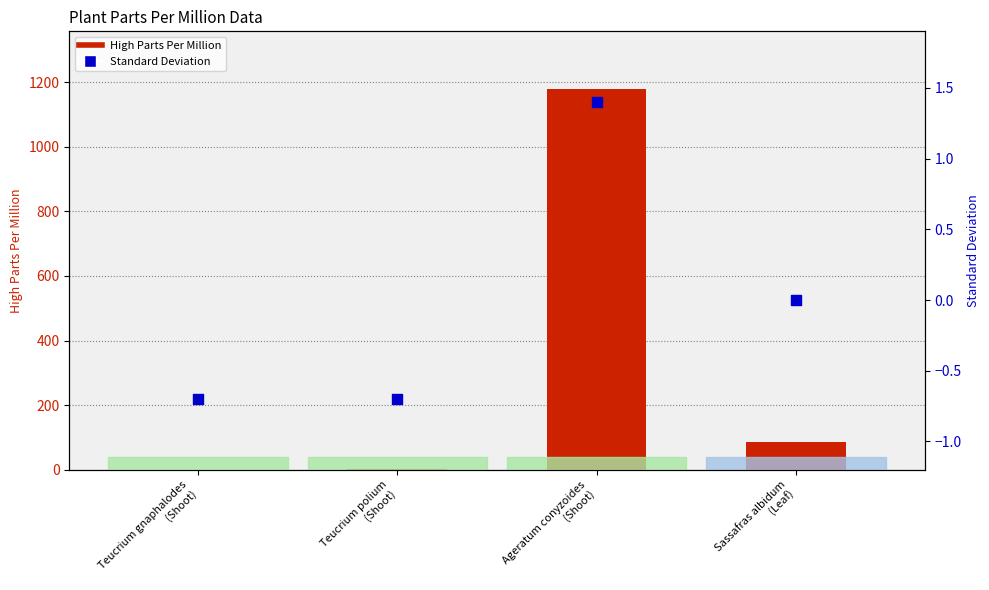

At which category is the sum across all series the highest?

Ageratum conyzoides
(Shoot)